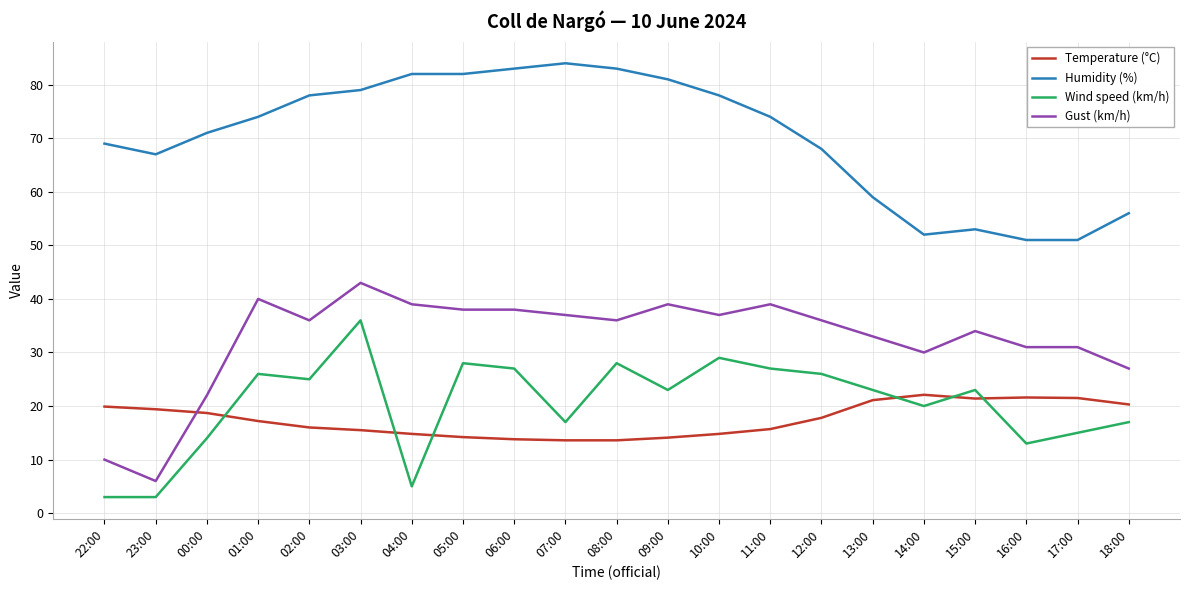

At which category is the sum across all series the highest?

03:00